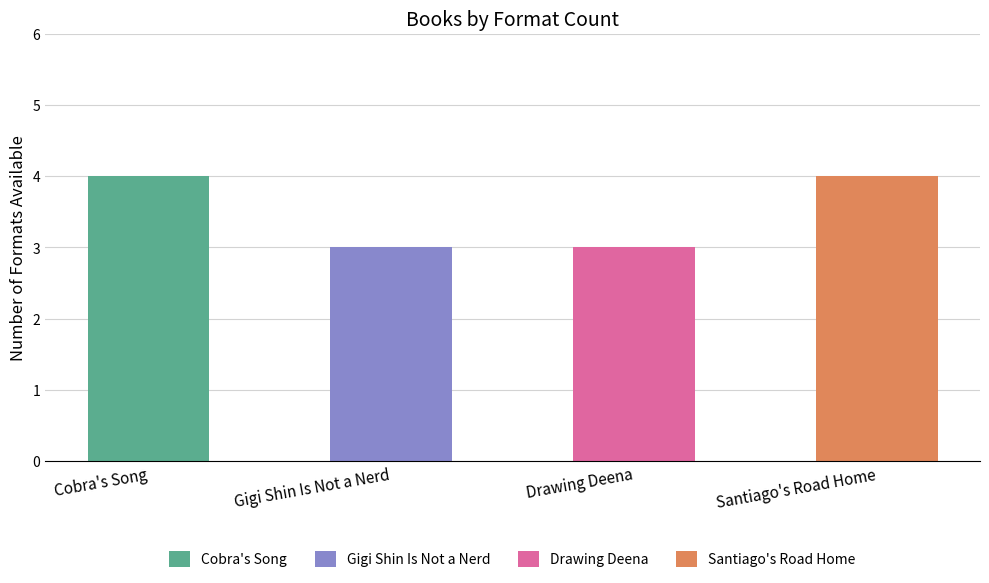

Is it true that the value at Cobra's Song is 6?

False